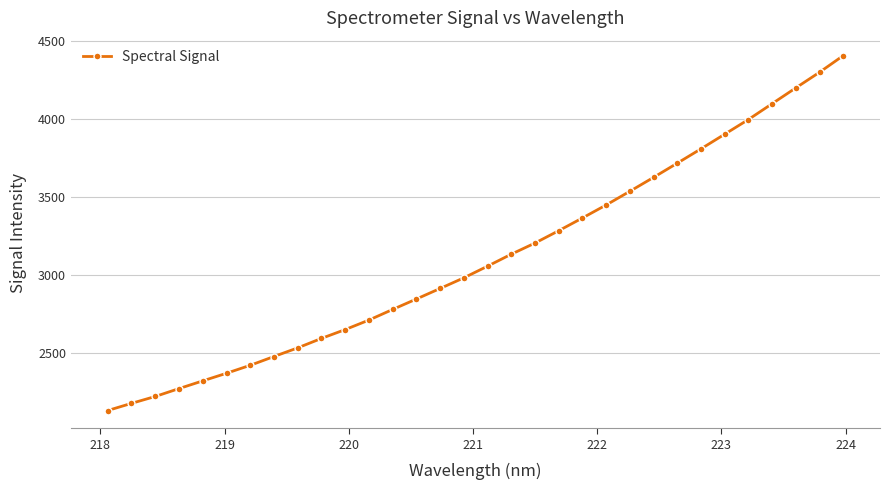

What is the sum of all values?

99507.5